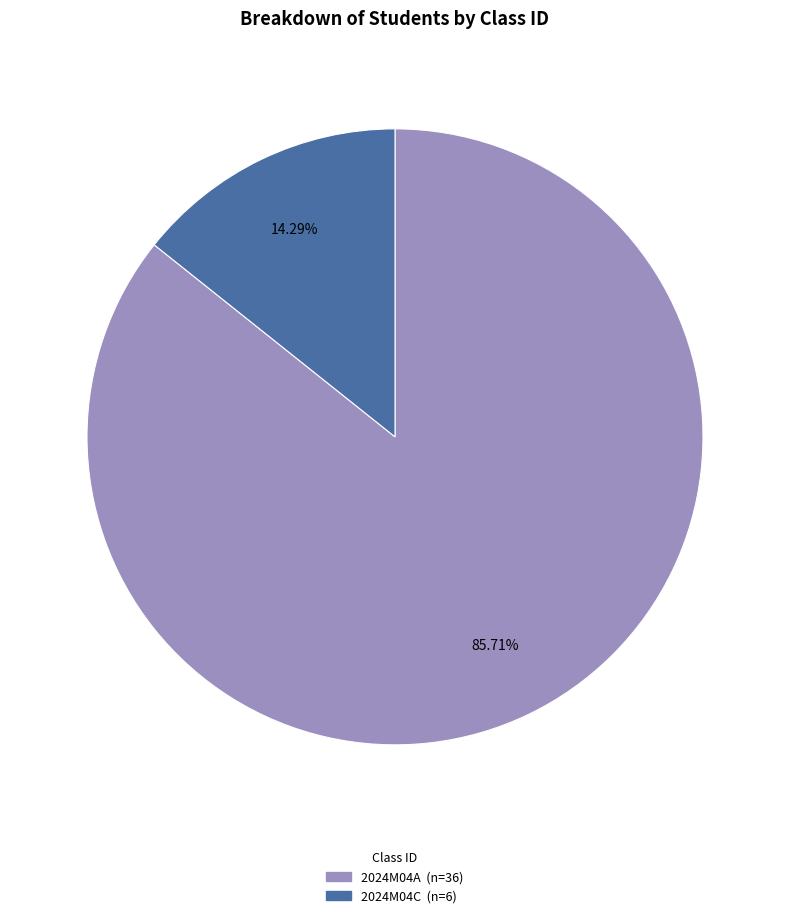

Is there a majority slice in this chart?

Yes